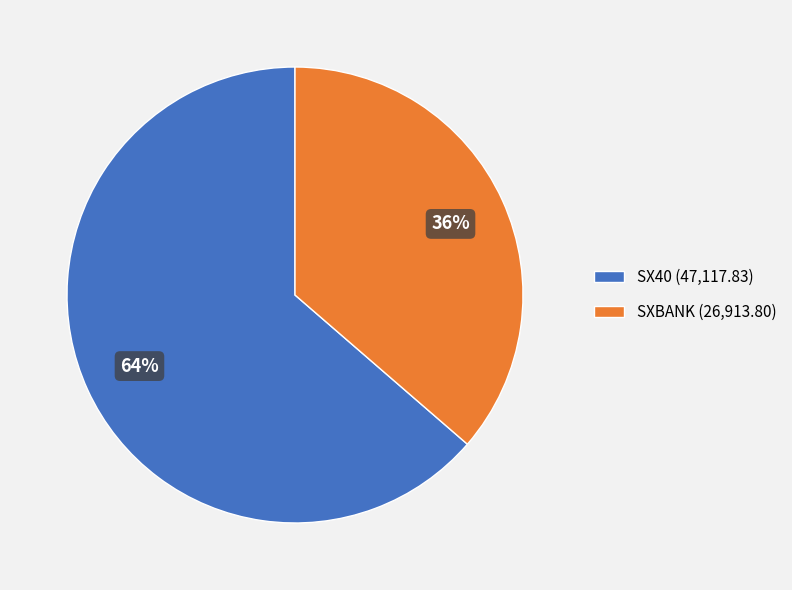

Rank the categories by value from lowest to highest.

SXBANK, SX40